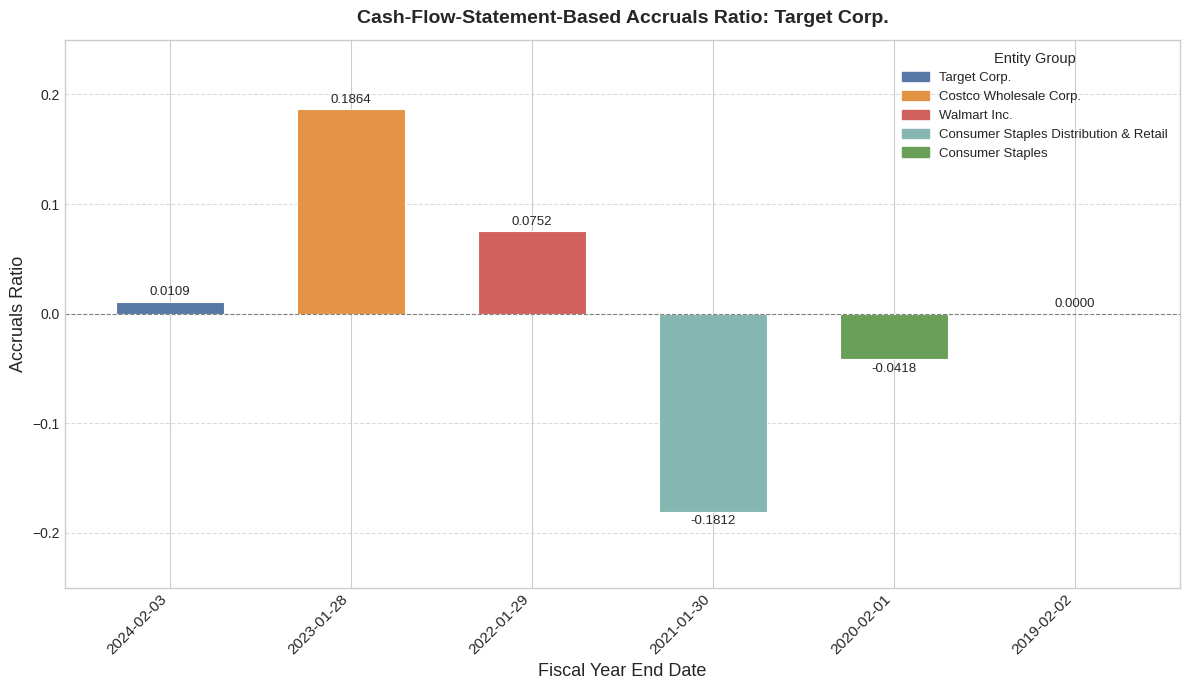

Between 2023-01-28 and 2021-01-30, which is larger?

2023-01-28